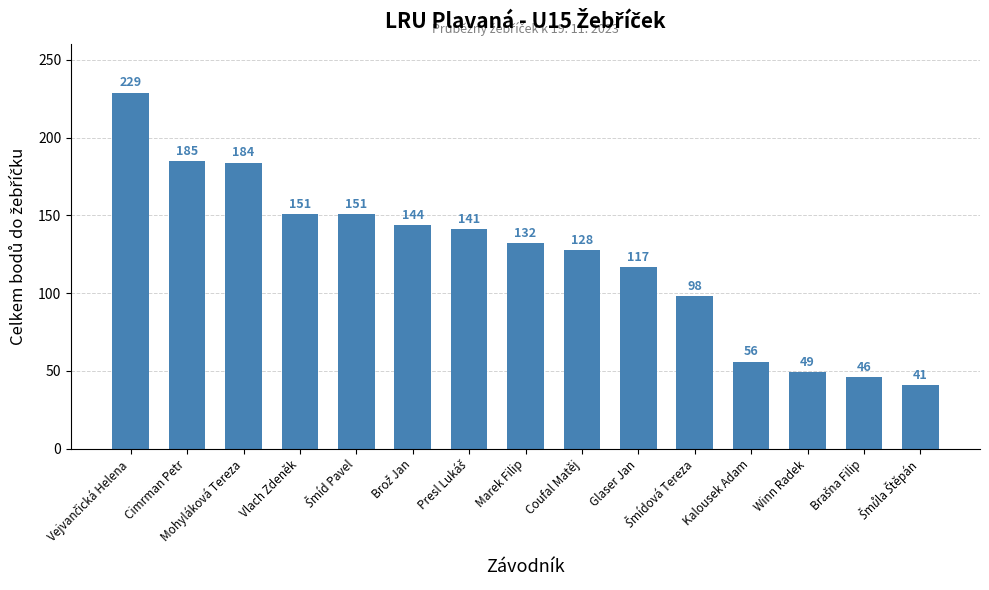

What is the minimum value shown in the chart?

41